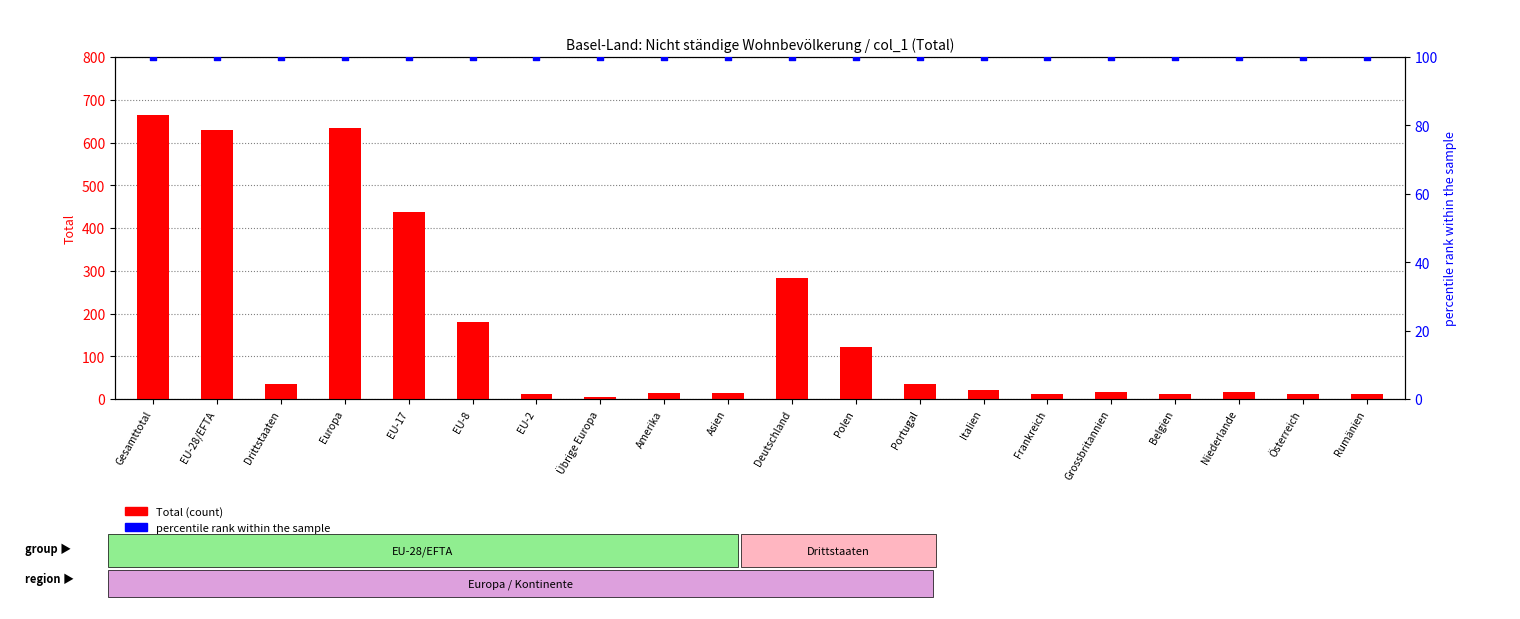

Which series reaches the minimum Y coordinate?

Total